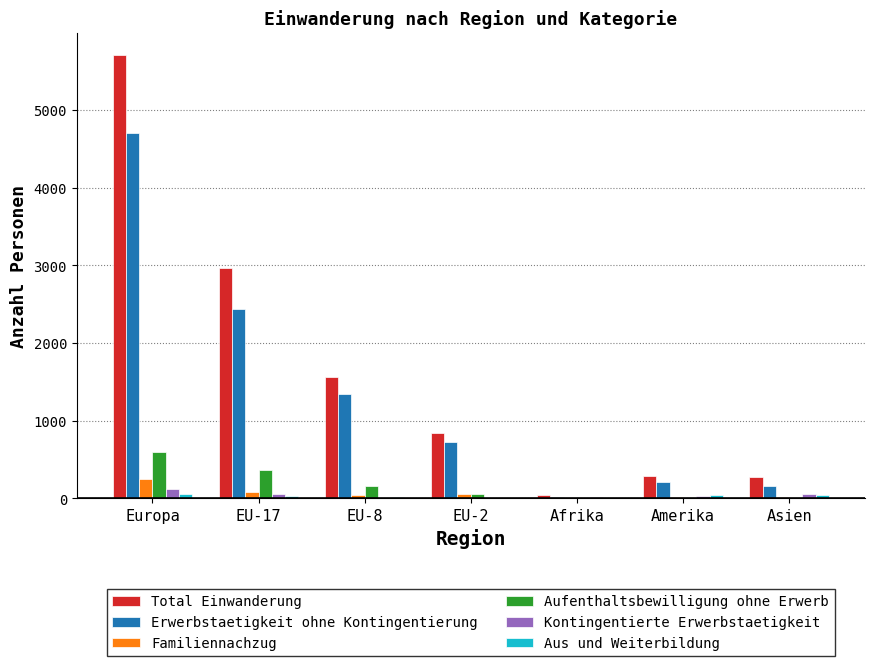

At which label does Familiennachzug first exceed 39?

Europa